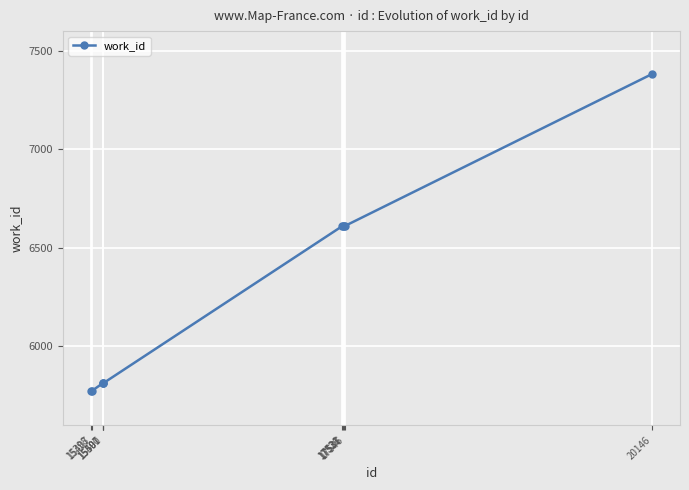

What is the difference between the second highest and minimum values?

836